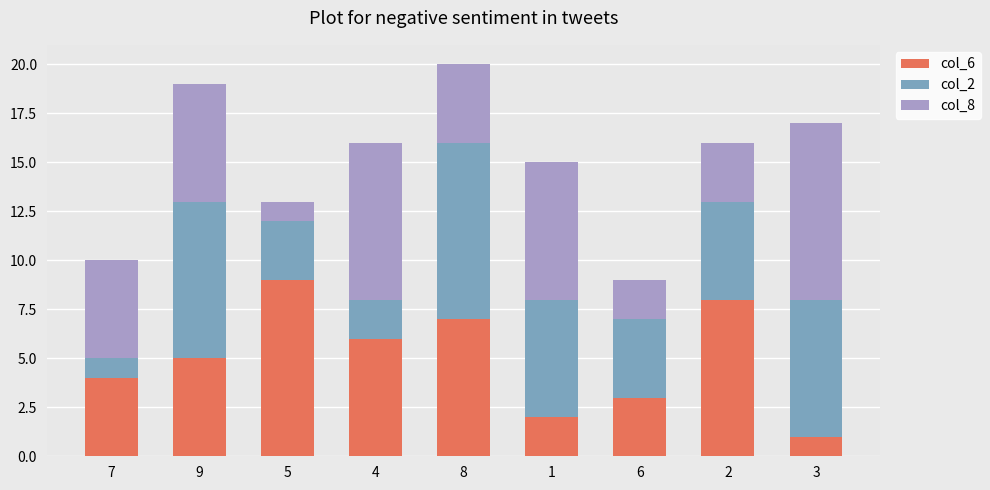

List the labels in order of col_6 value, smallest first.

3, 1, 6, 7, 9, 4, 8, 2, 5